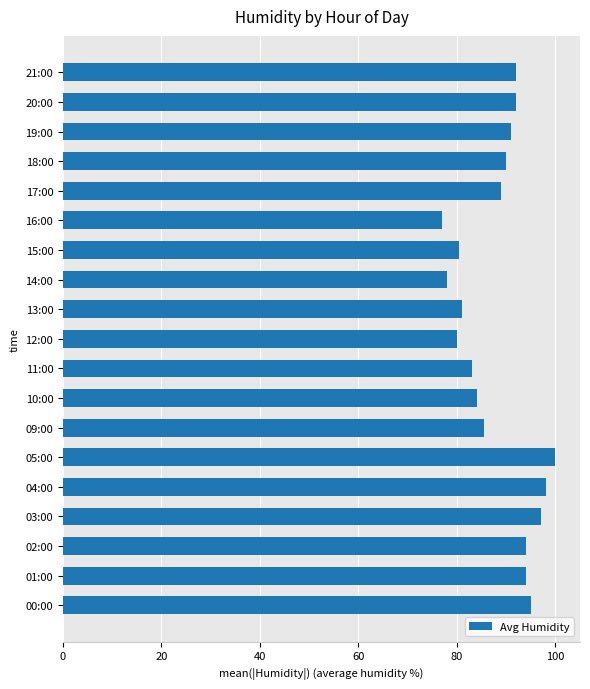

What is the average value?

88.5